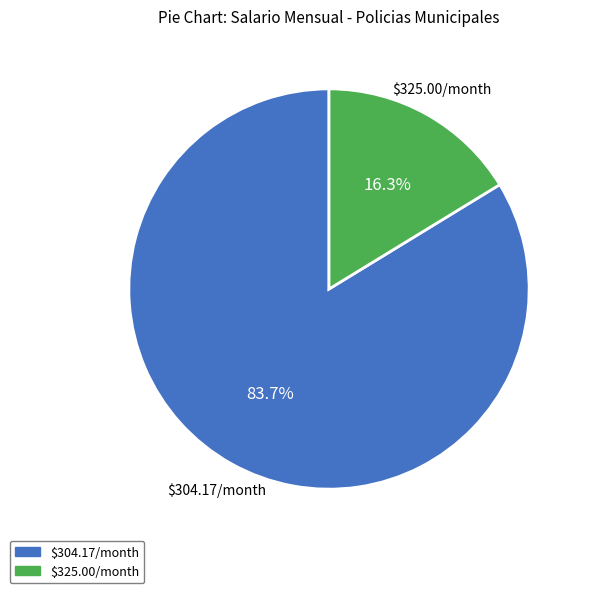

Is there any slice that represents more than half of the pie?

Yes